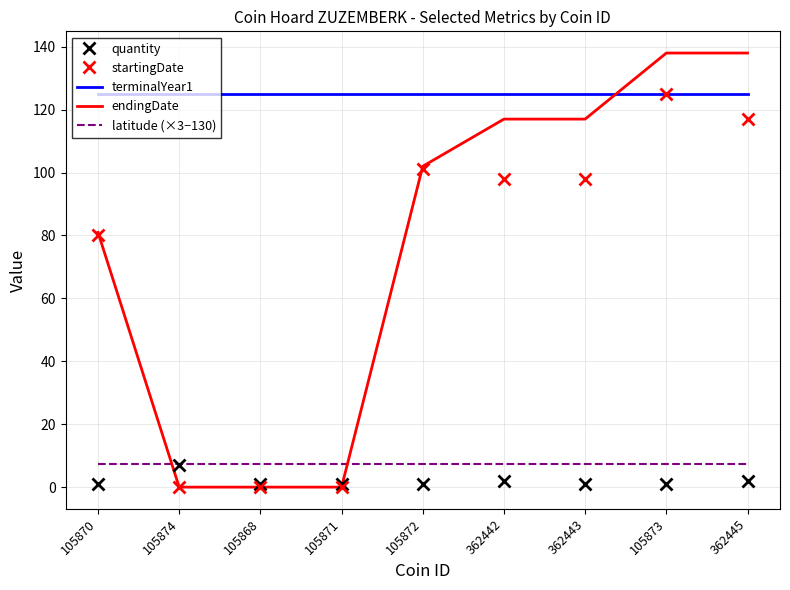

At which category is the sum across all series the highest?

105873